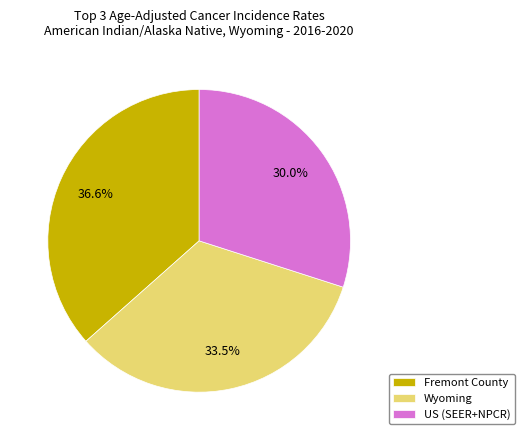

How many segments does this pie chart have?

3